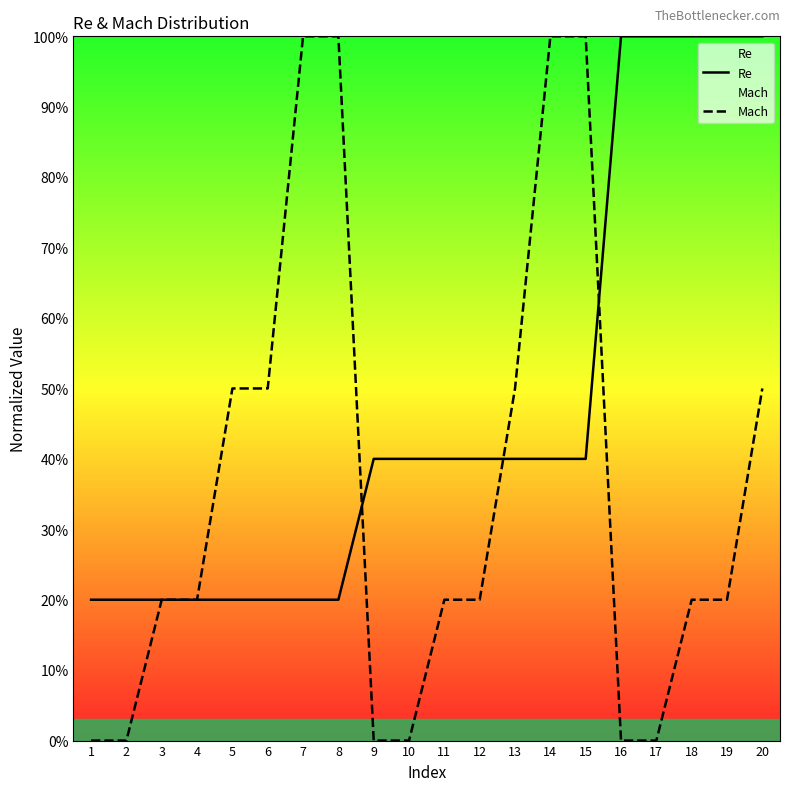

True or false: Mach has a value of 0.3 at 7.

False